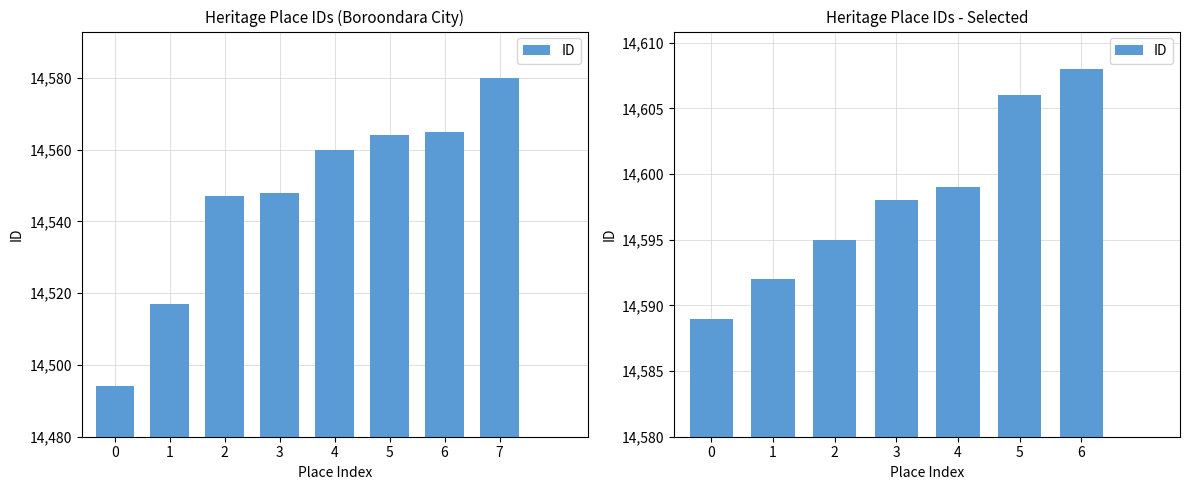

Where is the data nearest to the value 14598?

3